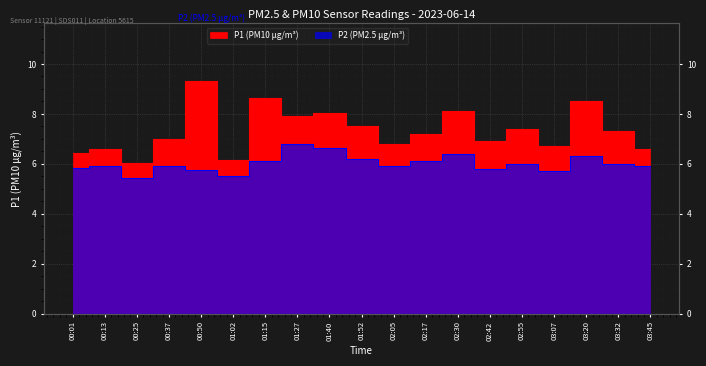

What is the label of the 3rd point from the right?

03:20